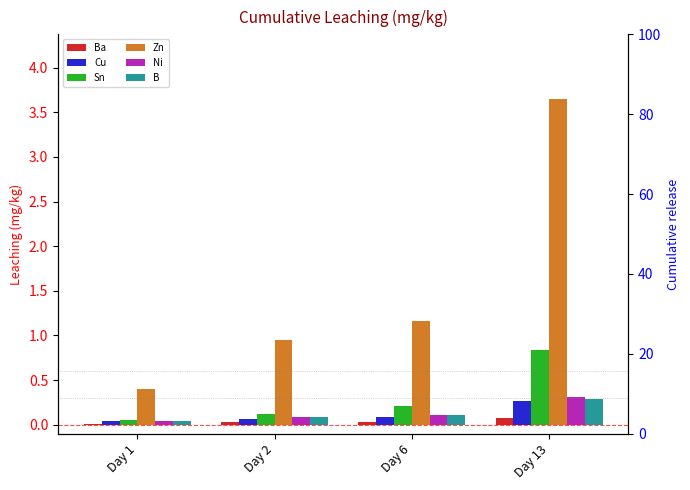

Between Day 1 and Day 2, which series saw the biggest shift?

Zn